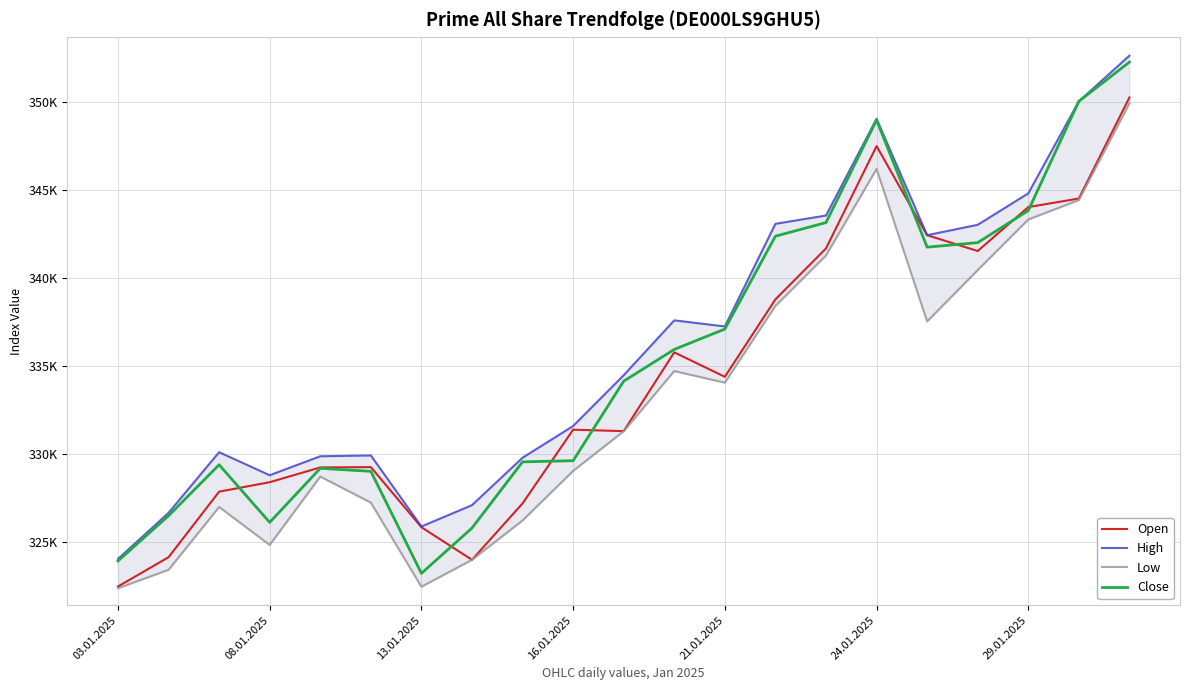

Which label corresponds to the smallest value in the chart?

03.01.2025